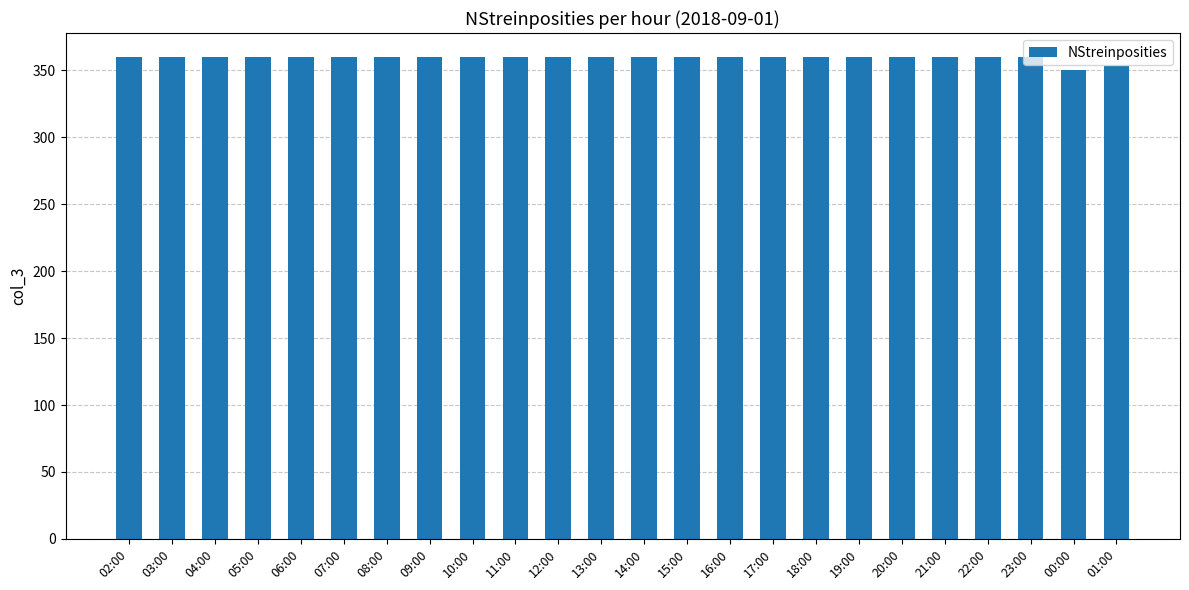

What is the minimum value shown in the chart?

350